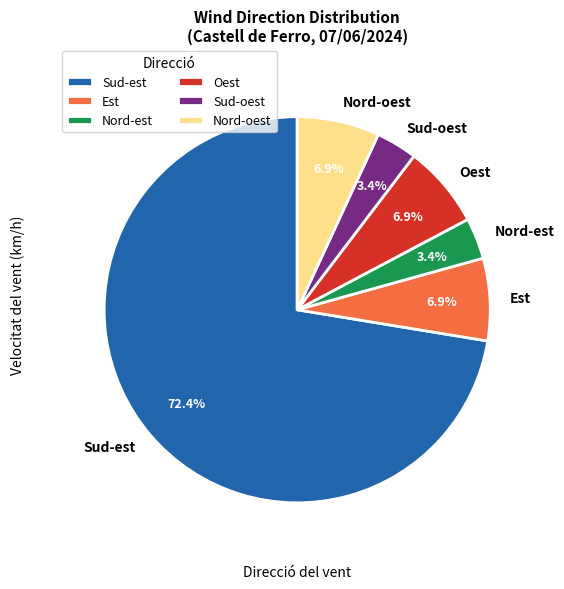

What is the largest slice in the pie chart?

Sud-est